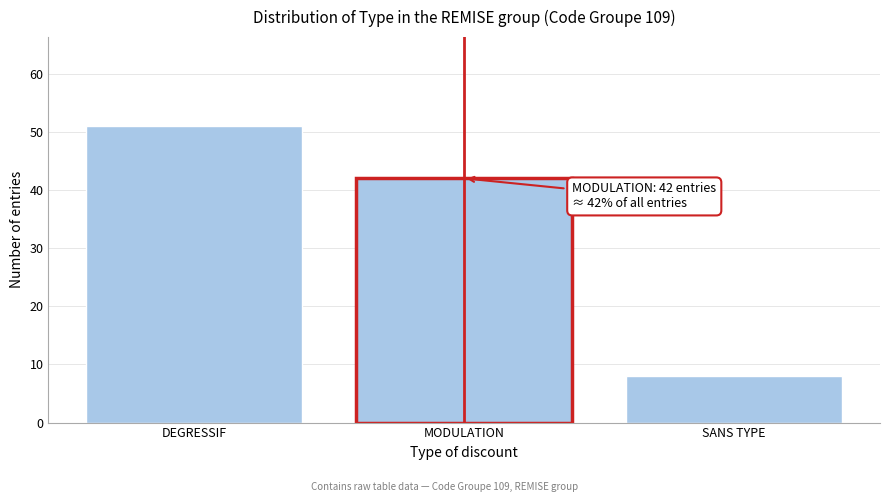

Reading left to right, extract all data points from this chart.

51	42	8